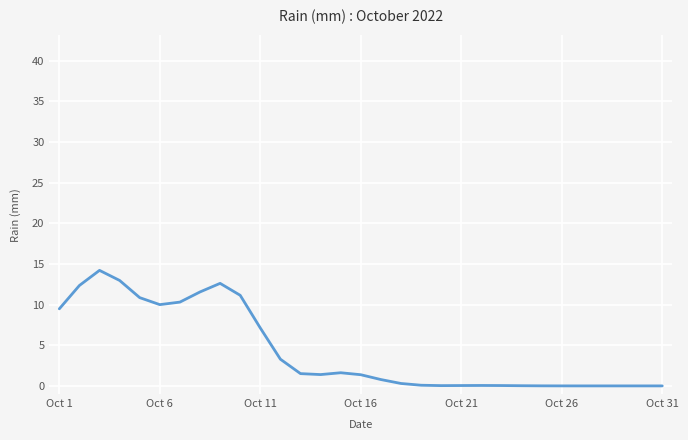

True or false: the data has more than 2 interior local peaks.

True